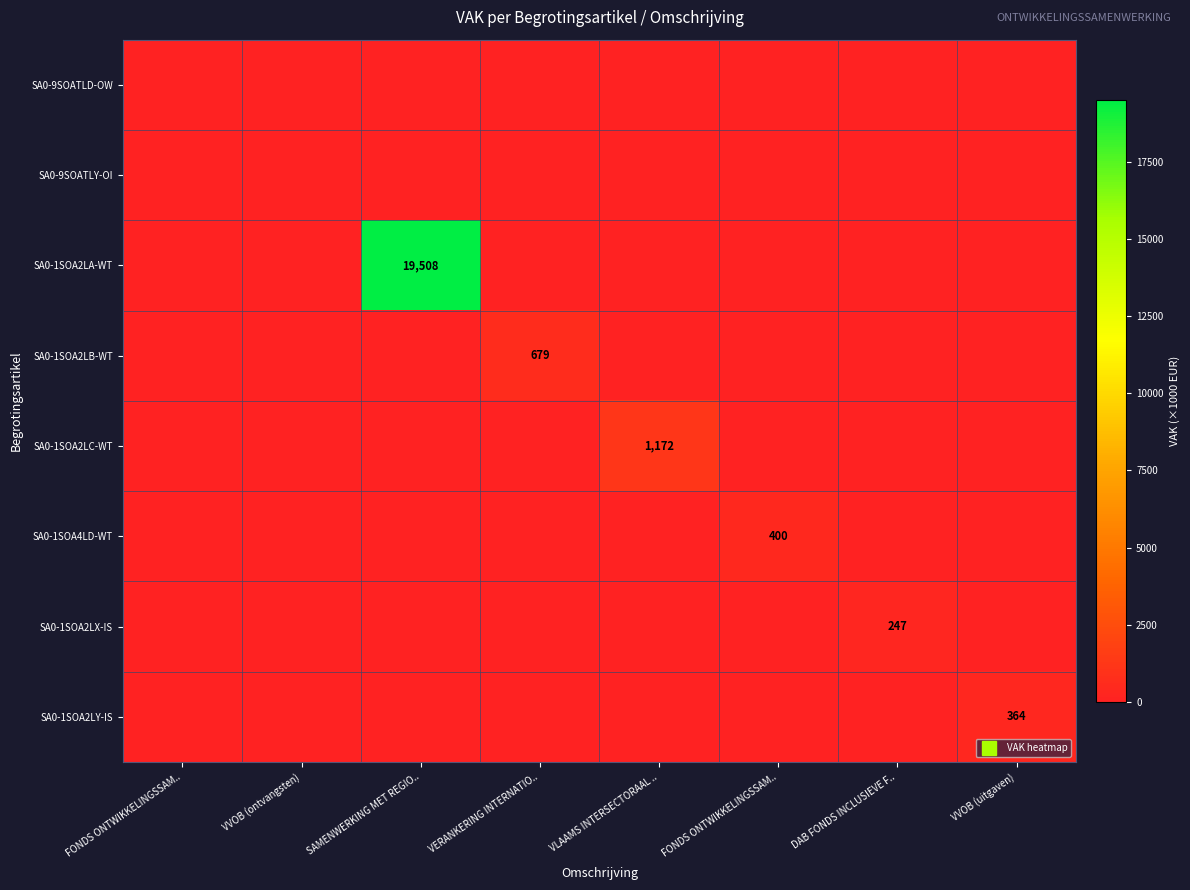

Is it true that SA0-1SOA2LA-WT equals 11776 at FONDS ONTWIKKELINGSSAM..?

False